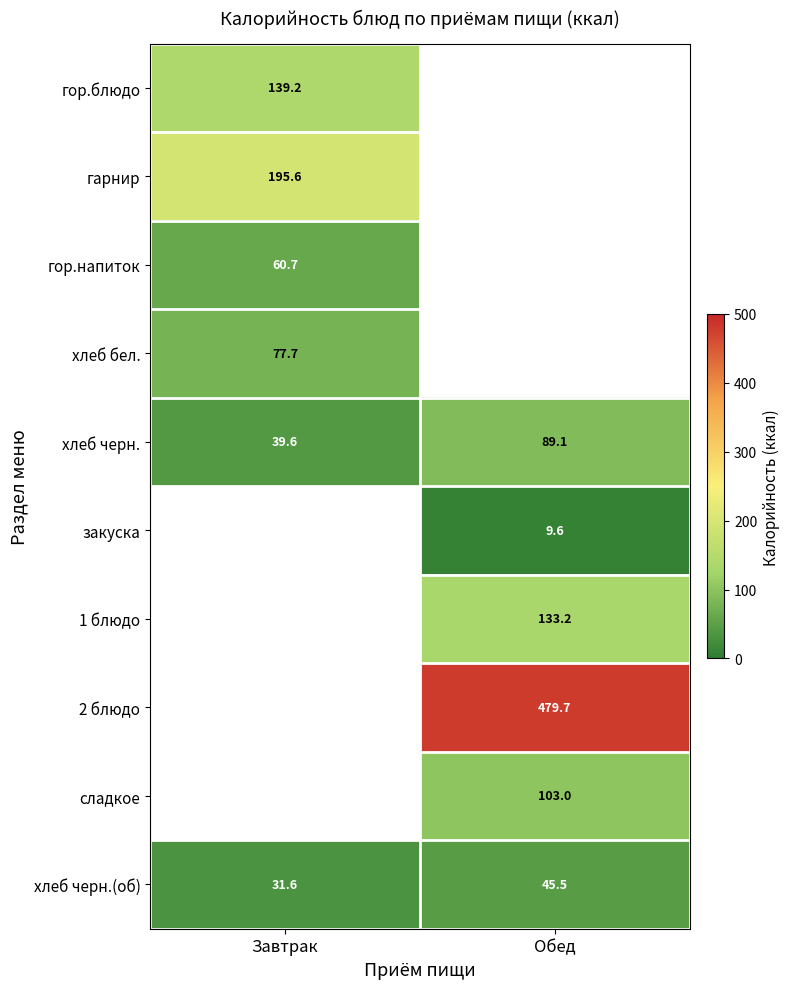

List the labels in order of хлеб черн.(об) value, largest first.

Обед, Завтрак